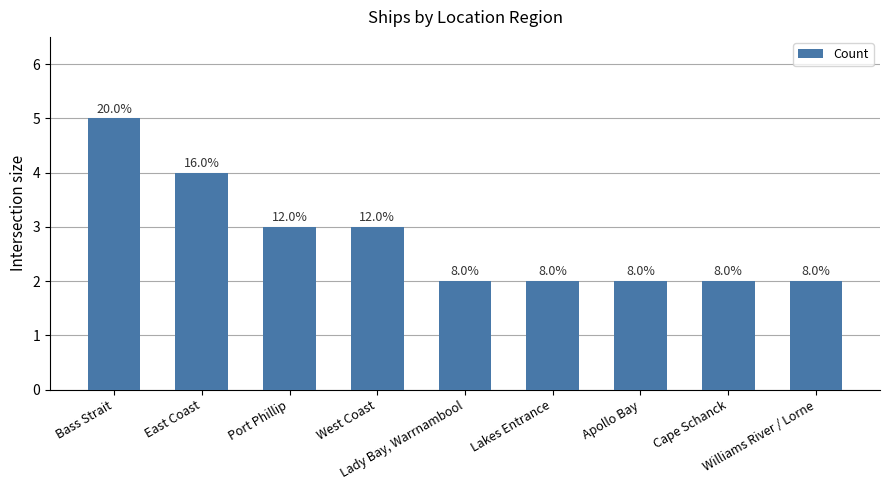

Reading left to right, transcribe all the data shown in this chart.

5	4	3	3	2	2	2	2	2